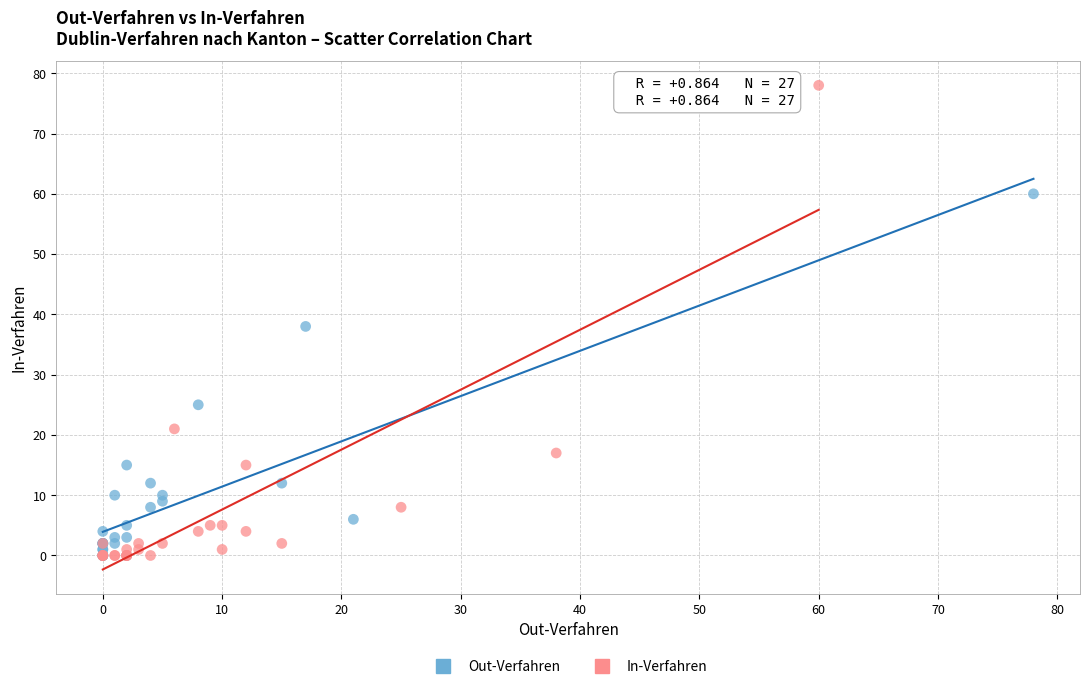

Which series has the largest Y range (max minus min)?

In-Verfahren